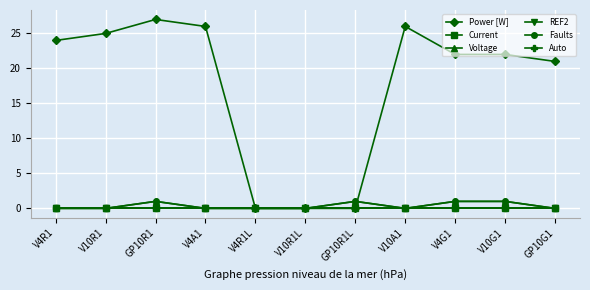

At which category is the sum across all series the highest?

GP10R1